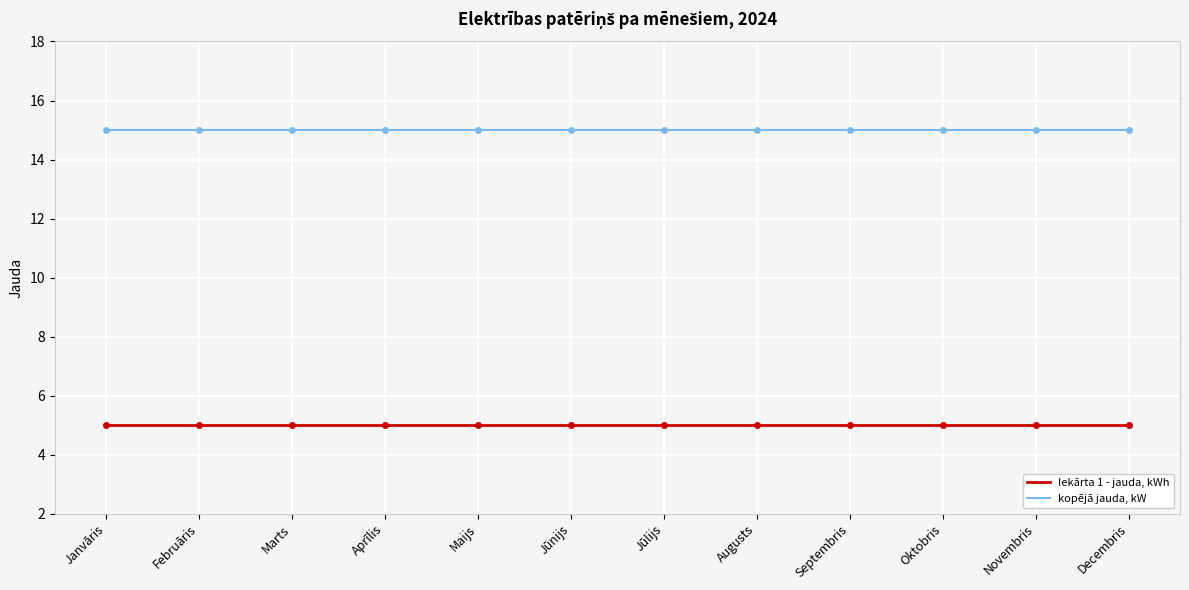

List the series in order of their overall mean, highest first.

kopējā jauda, kW, Iekārta 1 - jauda, kWh